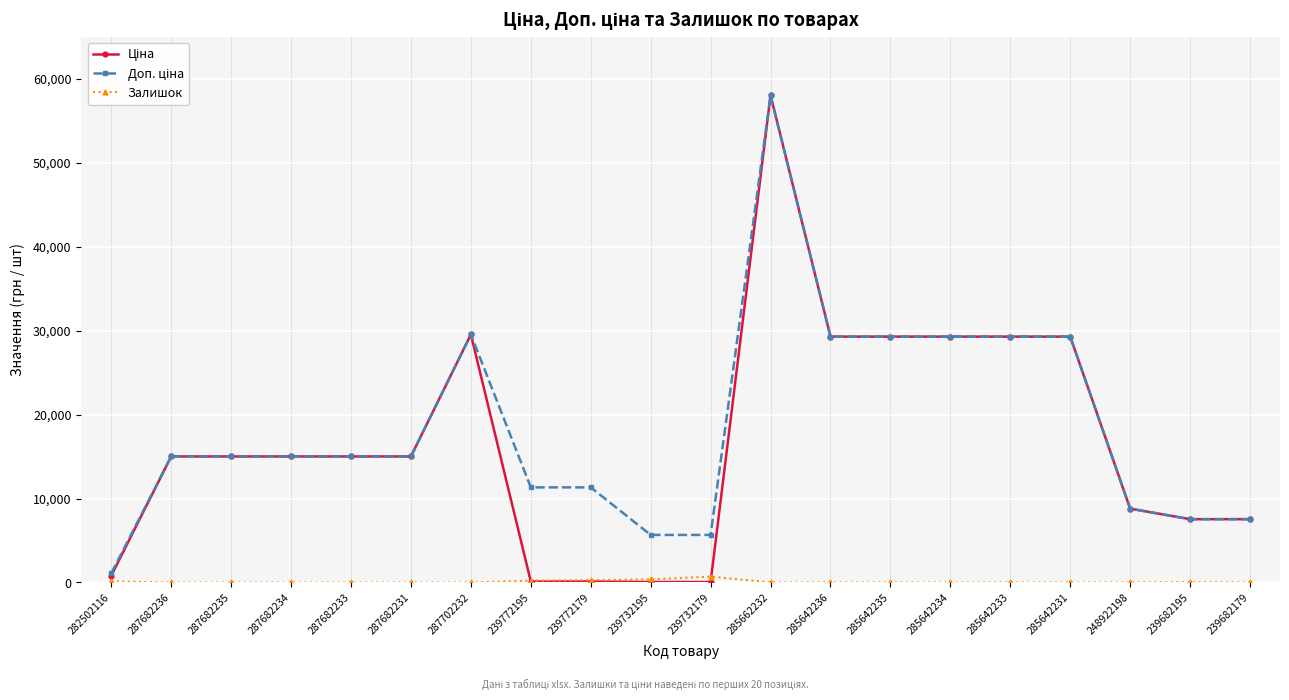

At which category is the sum across all series the highest?

285662232